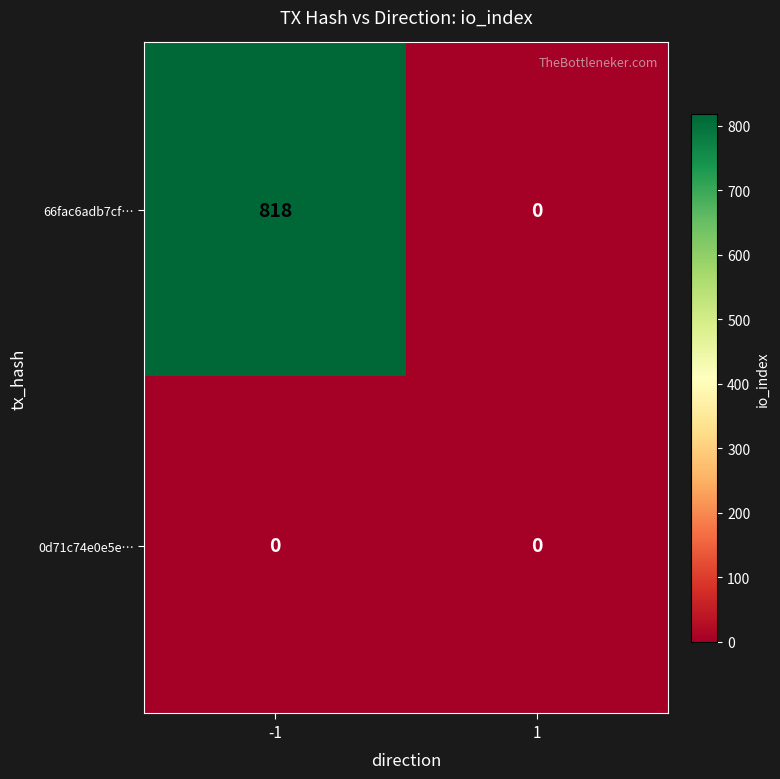

Reading right to left, transcribe all the data shown in this chart.

66fac6adb7cf…: 0	818
0d71c74e0e5e…: 0	0